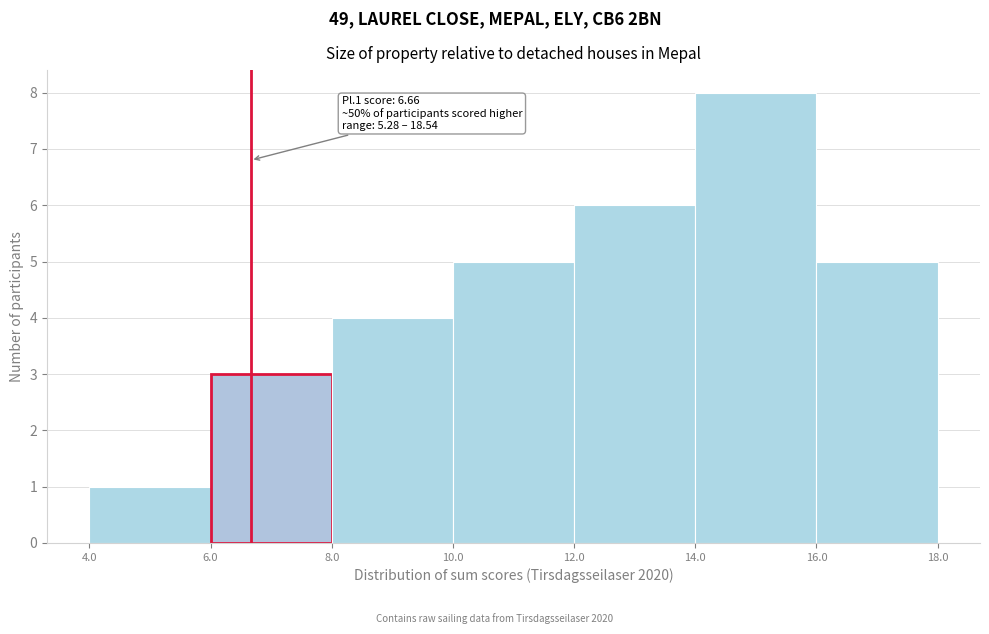

Which range on the x-axis has the tallest bar?

14.0 to 16.0